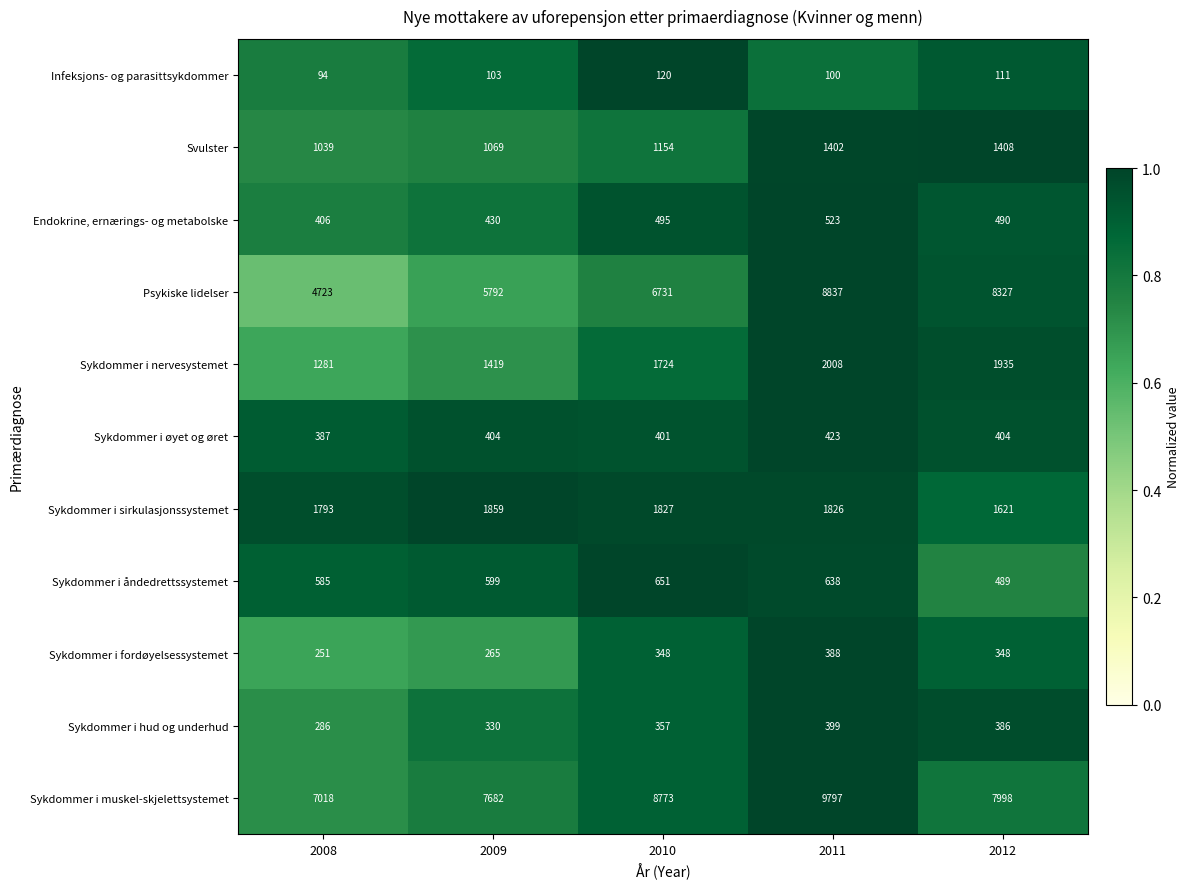

The value of Infeksjons- og parasittsykdommer at 2010 is 120. True or false?

True